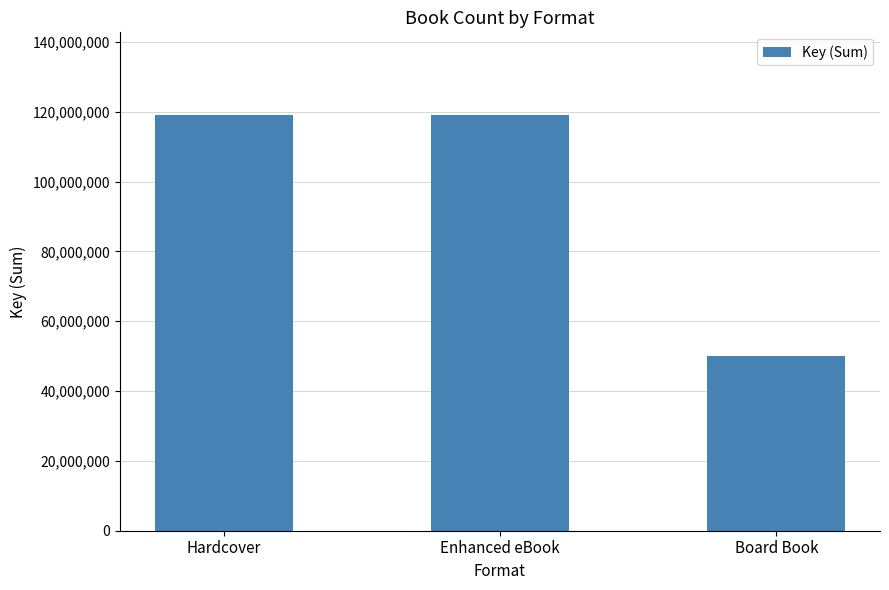

What is the value of the 2nd bar from the left?

118963529